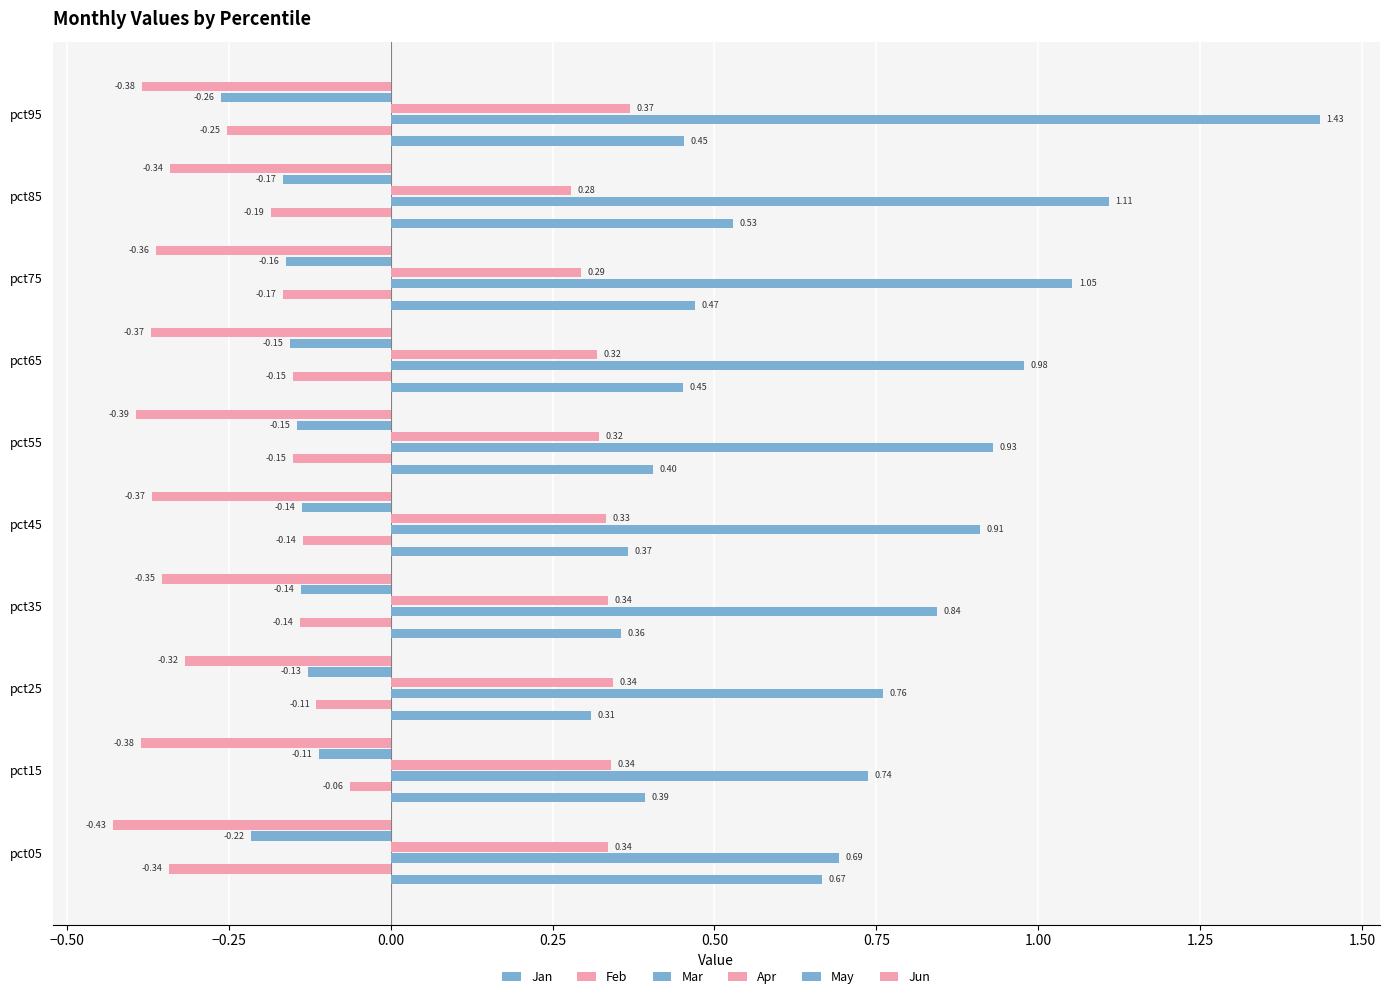

What is the maximum value shown in the chart?

1.4